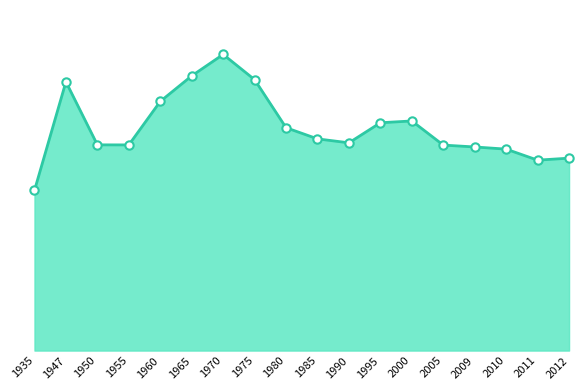

Does the chart have visible grid lines?

No